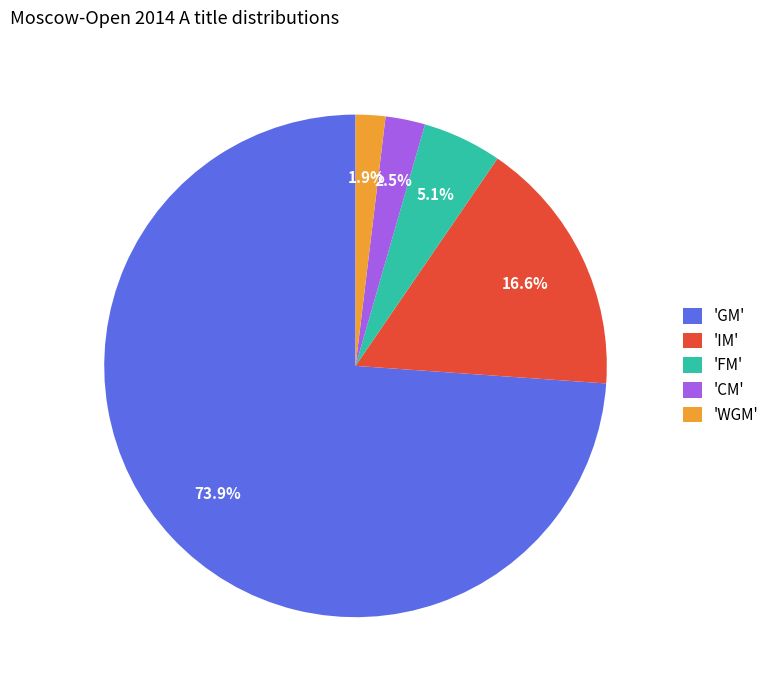

Approximately how many times larger is the value at 'GM' compared to 'FM'?

14.5